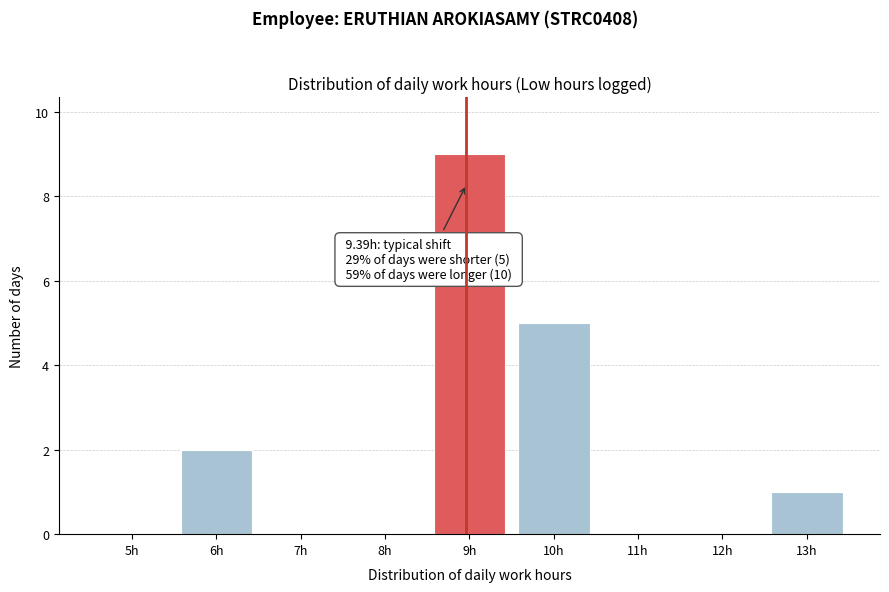

Reading left to right, list all the values displayed in this chart.

5h=0	6h=2	7h=0	8h=0	9h=9	10h=5	11h=0	12h=0	13h=1